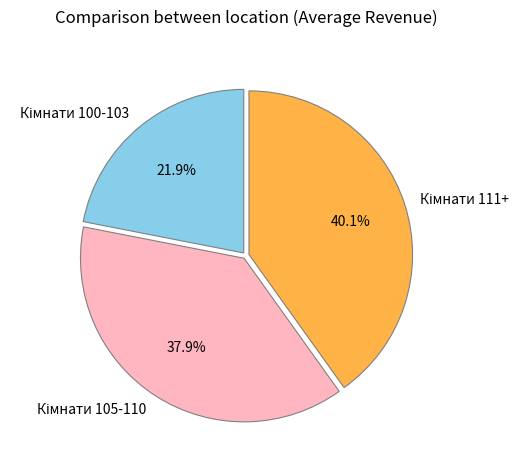

How many slices are in this pie chart?

3